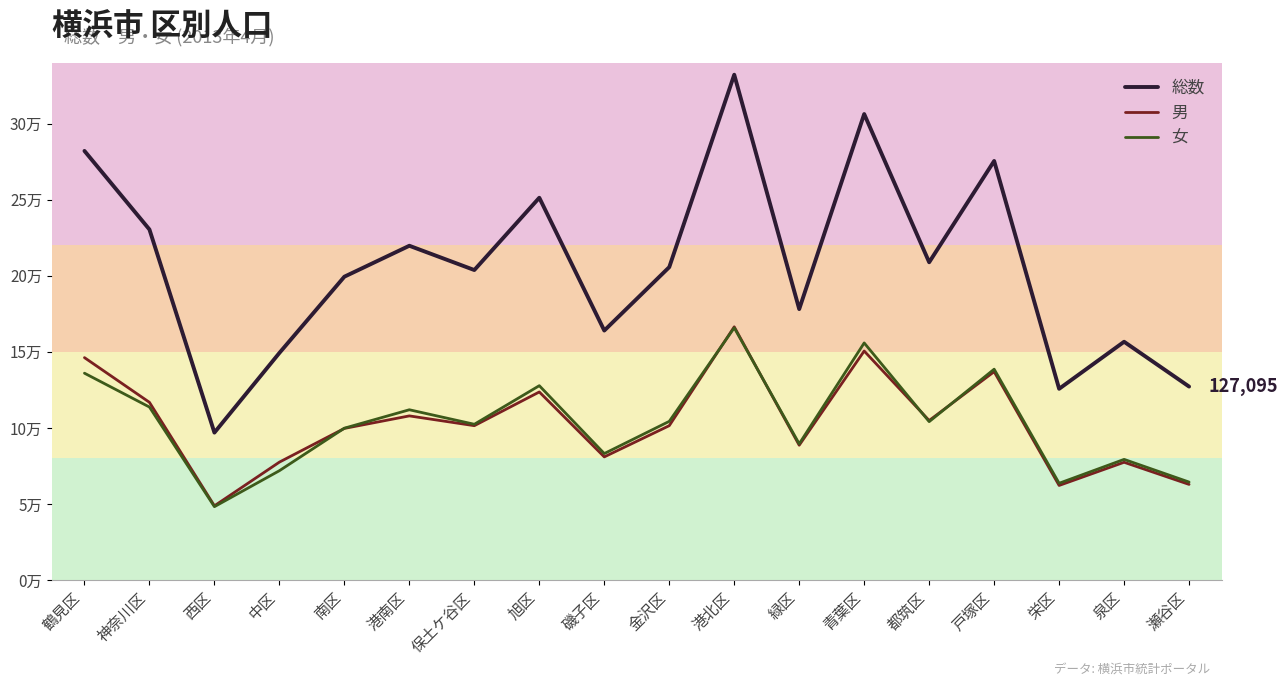

What are all the series names shown in the legend?

総数, 男, 女